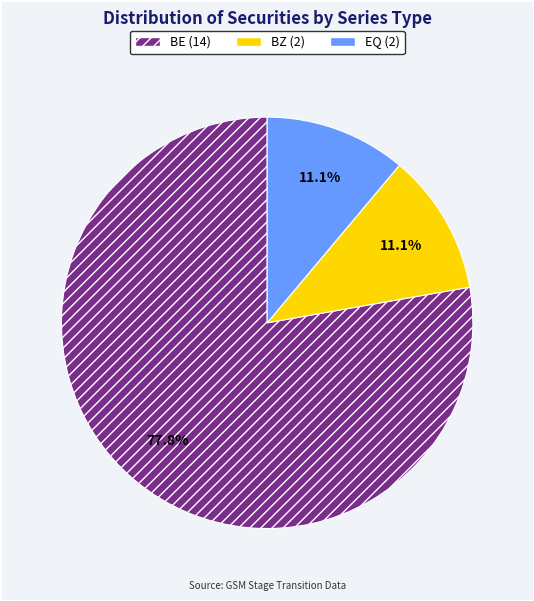

Is there a majority slice in this chart?

Yes